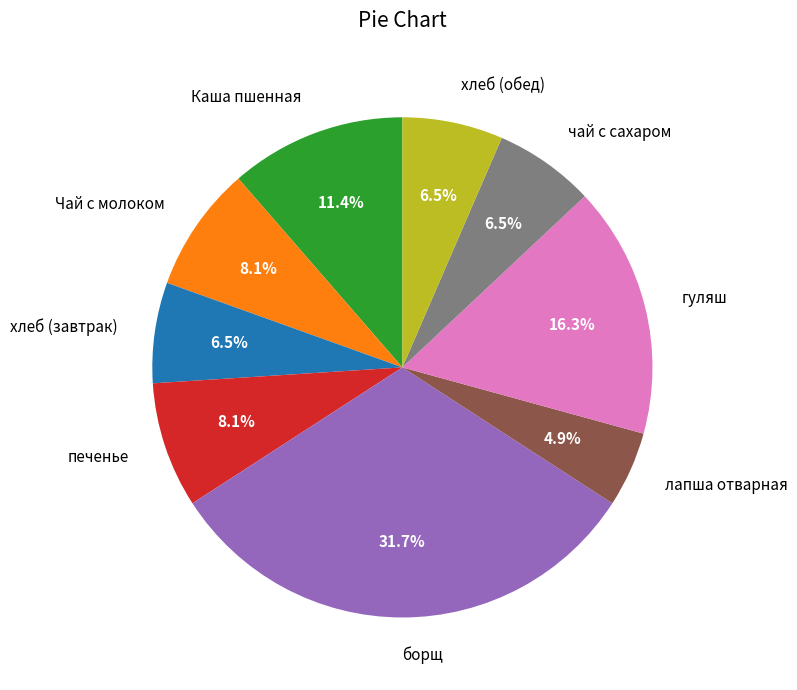

True or false: хлеб (завтрак) accounts for 21% of the total.

False